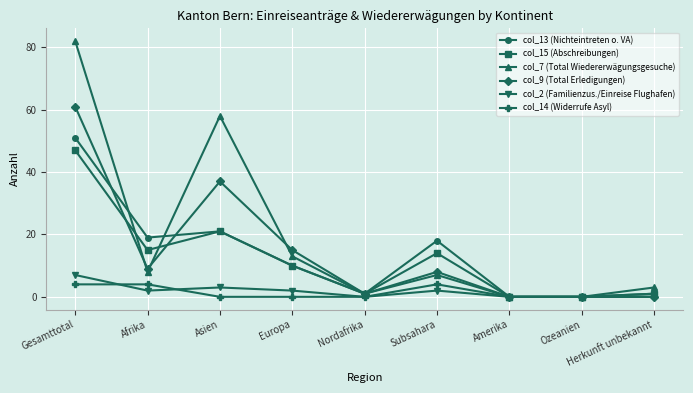

Reading left to right, extract all data points from this chart.

col_13 (Nichteintreten o. VA): 51	19	21	10	1	18	0	0	1
col_15 (Abschreibungen): 47	15	21	10	1	14	0	0	1
col_7 (Total Wiedererwägungsgesuche): 82	8	58	13	1	7	0	0	3
col_9 (Total Erledigungen): 61	9	37	15	1	8	0	0	0
col_2 (Familienzus./Einreise Flughafen): 7	2	3	2	0	2	0	0	0
col_14 (Widerrufe Asyl): 4	4	0	0	0	4	0	0	0